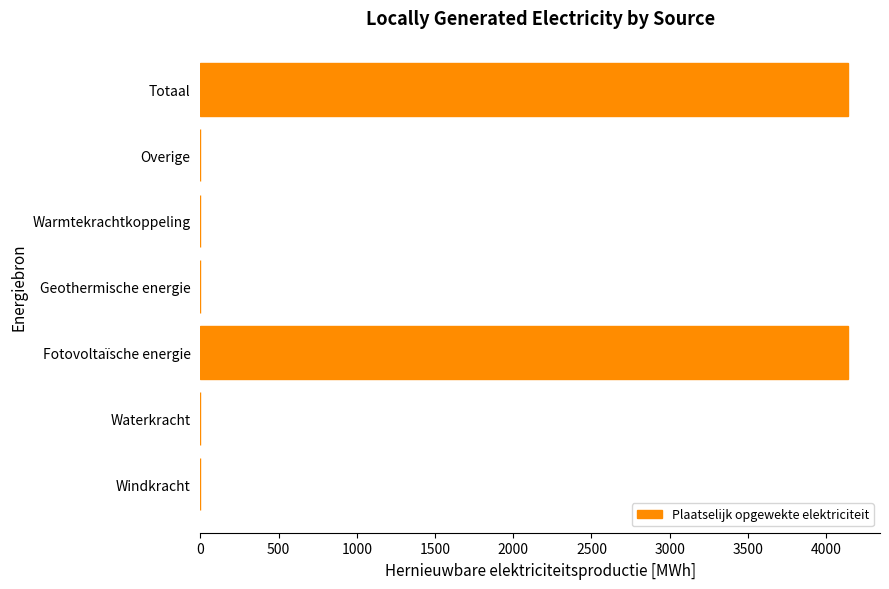

Reading bottom to top, what are all the values shown in this chart?

Windkracht=0.0	Waterkracht=0.0	Fotovoltaïsche energie=4137.5	Geothermische energie=0.0	Warmtekrachtkoppeling=0.0	Overige=0.0	Totaal=4137.5